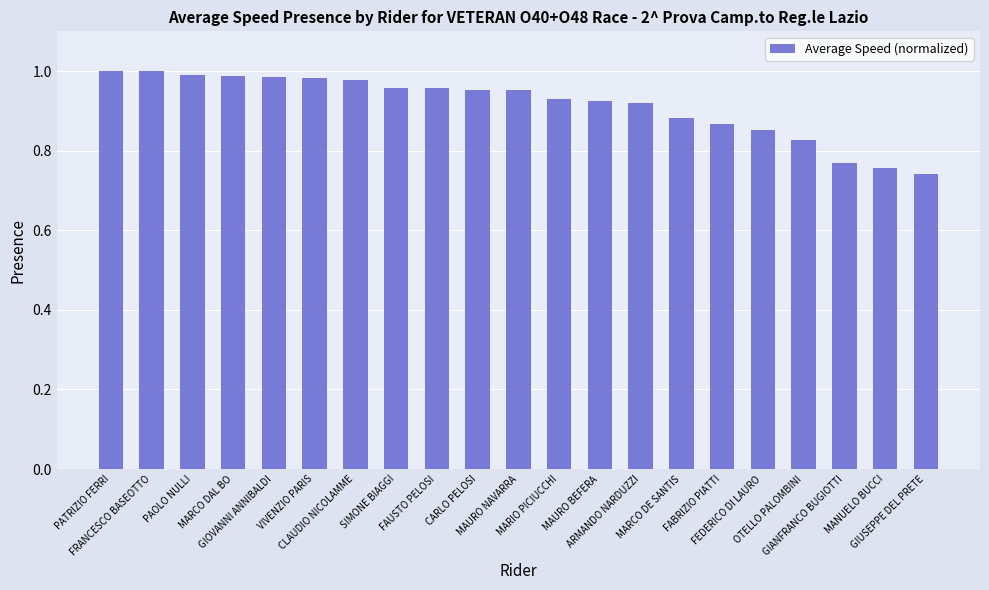

What is the sum of all values?

19.2